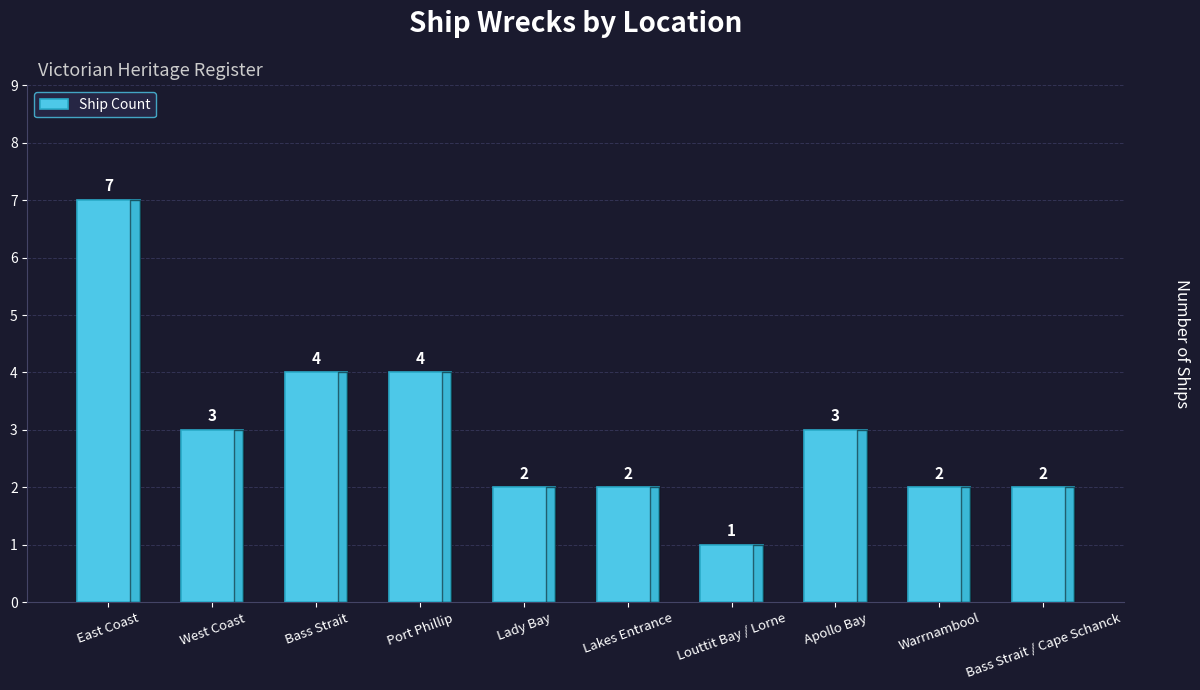

Reading left to right, extract all data points from this chart.

East Coast=7	West Coast=3	Bass Strait=4	Port Phillip=4	Lady Bay=2	Lakes Entrance=2	Louttit Bay / Lorne=1	Apollo Bay=3	Warrnambool=2	Bass Strait / Cape Schanck=2